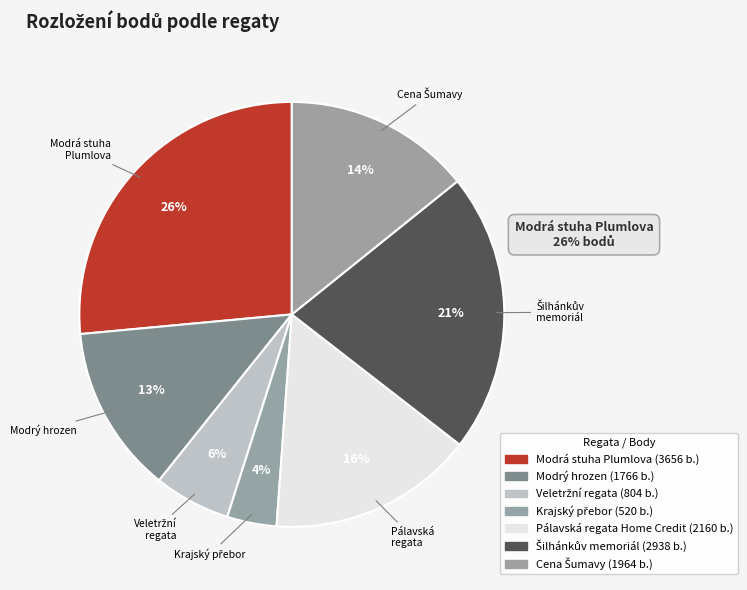

Which slice is the largest?

Modrá stuha Plumlova